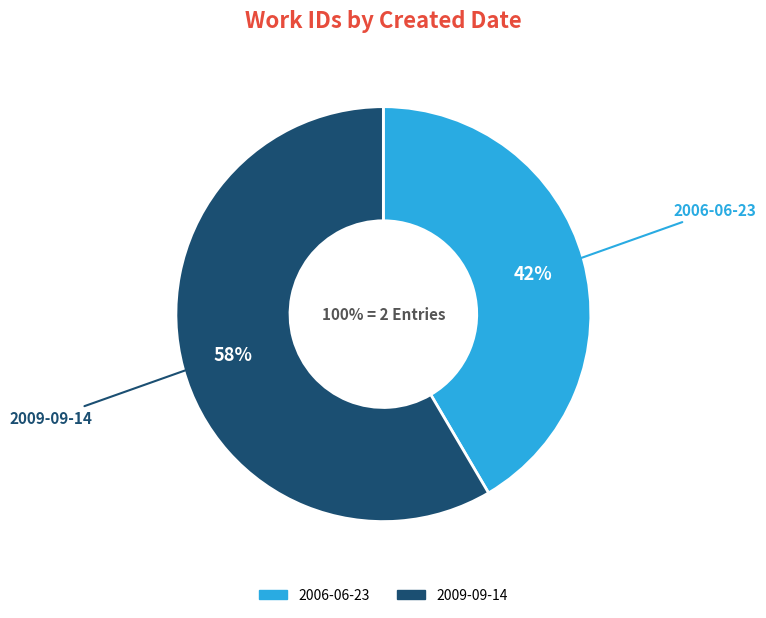

Count the number of slices in the pie.

2